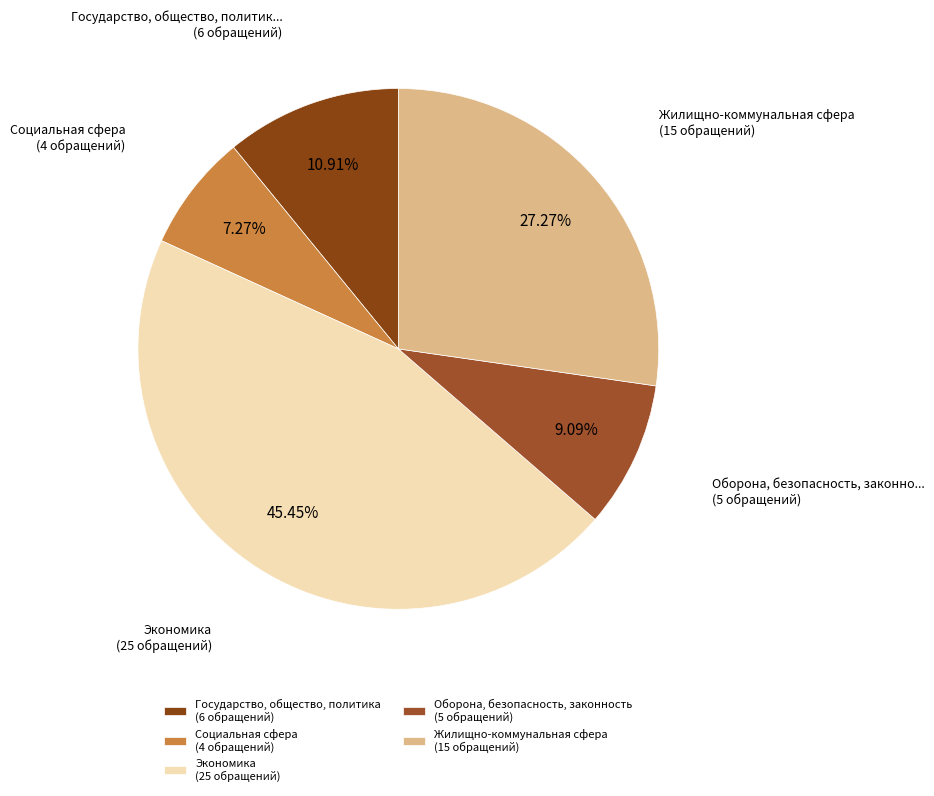

Rank the categories by value from lowest to highest.

Социальная сфера, Оборона, безопасность, законность, Государство, общество, политика, Жилищно-коммунальная сфера, Экономика